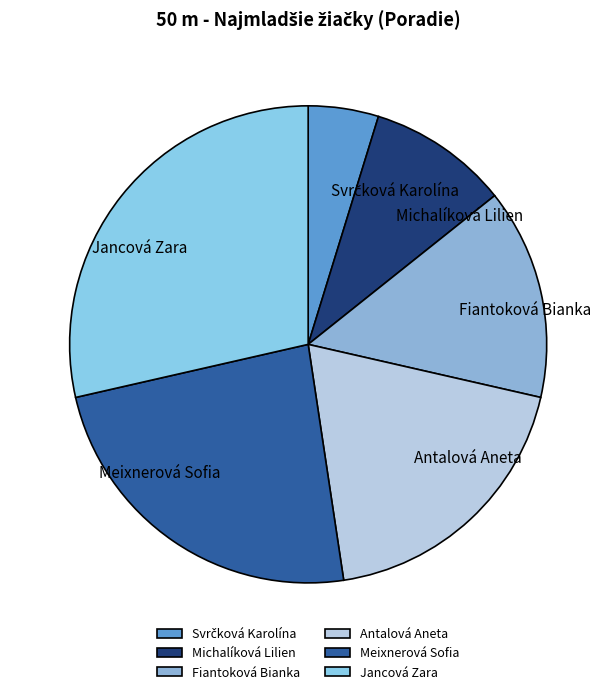

Is there a majority slice in this chart?

No